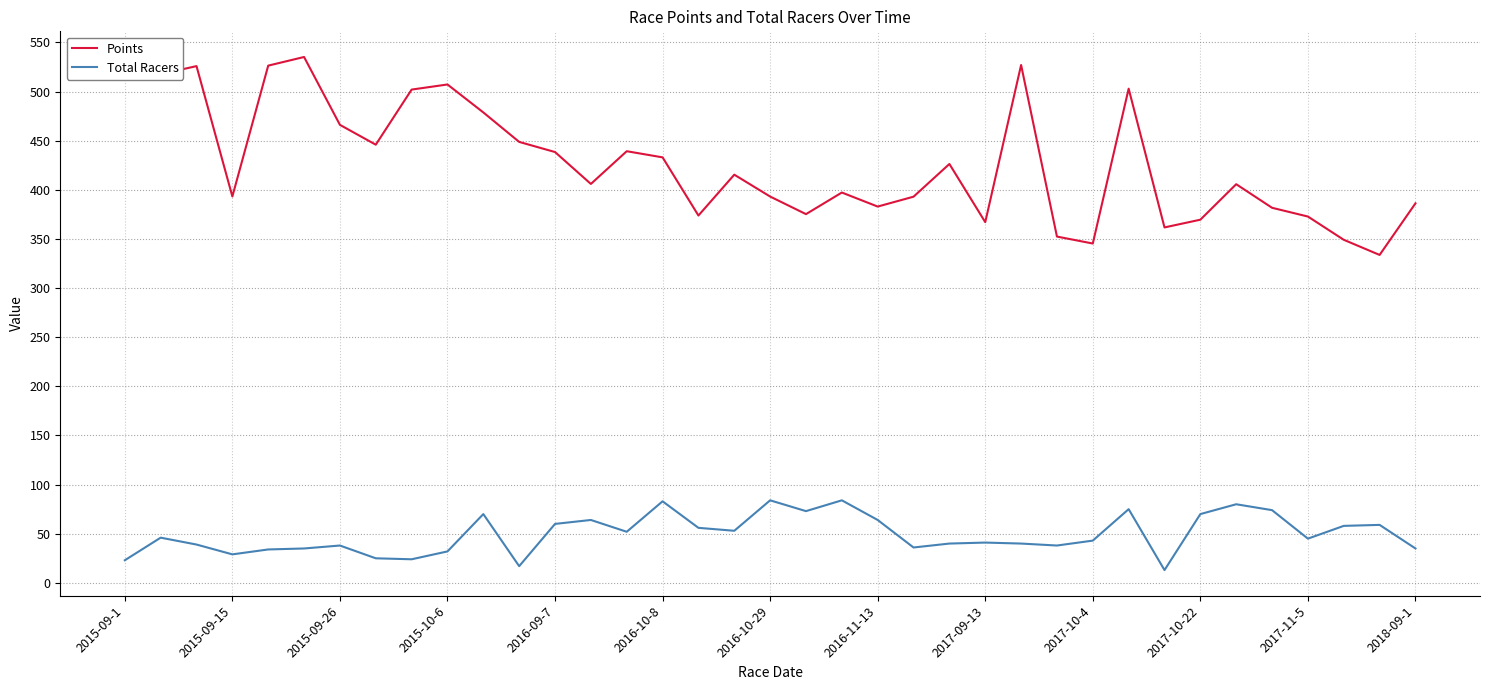

What is the minimum value for Points?

333.7